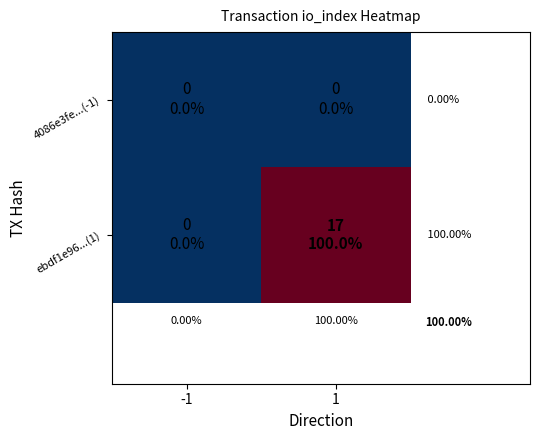

The value of ebdf1e96...(1) at -1 is -7. True or false?

False